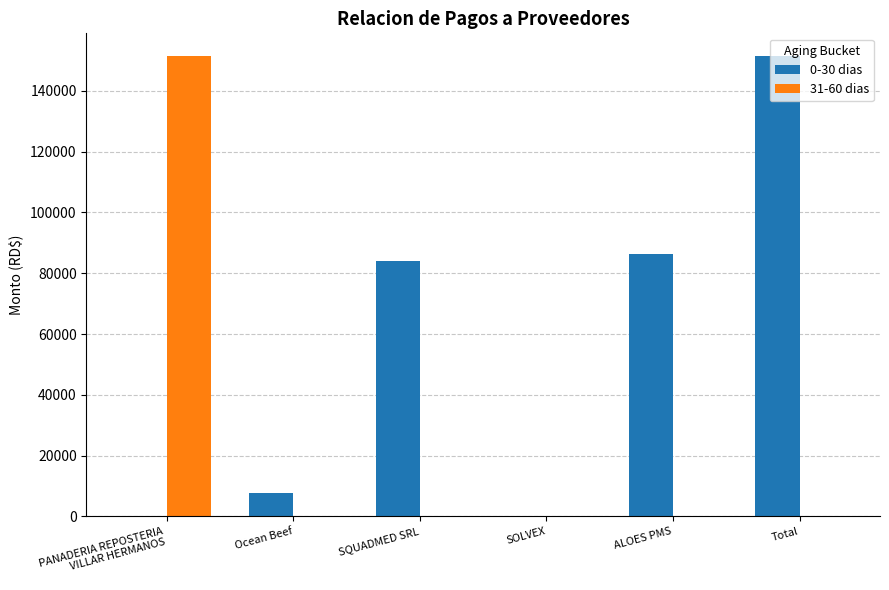

Which series has the largest total across all categories?

0-30 dias